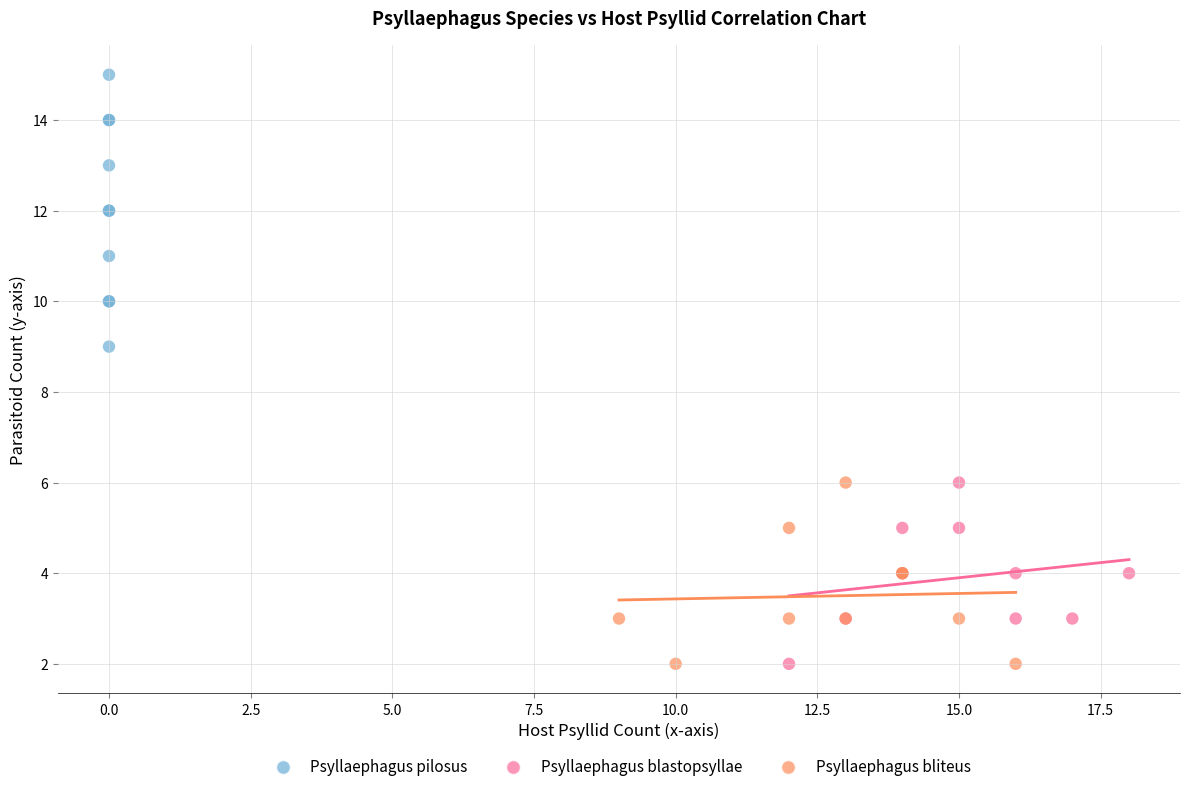

Which series reaches the maximum Y coordinate?

Psyllaephagus pilosus